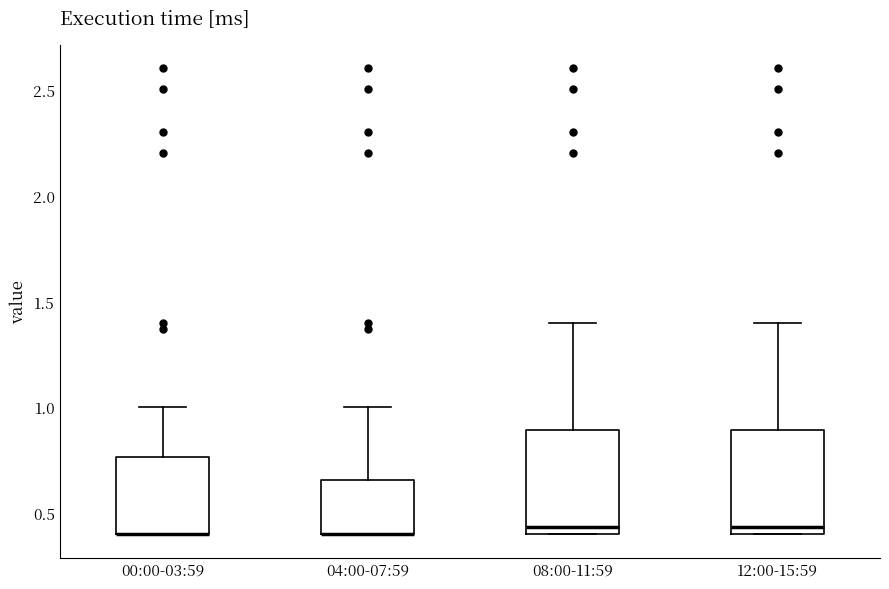

Reading left to right, transcribe this box plot: for each box, give where its median line is, the range the box spans, and where its two whiskers end, as read against the y-axis. The values are not printed on the chart, so give them approximately, as read against the axis.

00:00-03:59: median 0.40 (drawn on the box's lower edge), box 0.40 to 0.75, whiskers 0.40 to 1.00
04:00-07:59: median 0.40 (drawn on the box's lower edge), box 0.40 to 0.65, whiskers 0.40 to 1.00
08:00-11:59: median 0.45, box 0.40 to 0.90, whiskers 0.40 to 1.40
12:00-15:59: median 0.45, box 0.40 to 0.90, whiskers 0.40 to 1.40